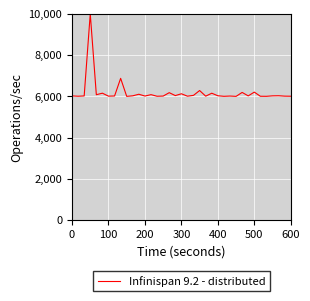

What is the average value?

6184.6